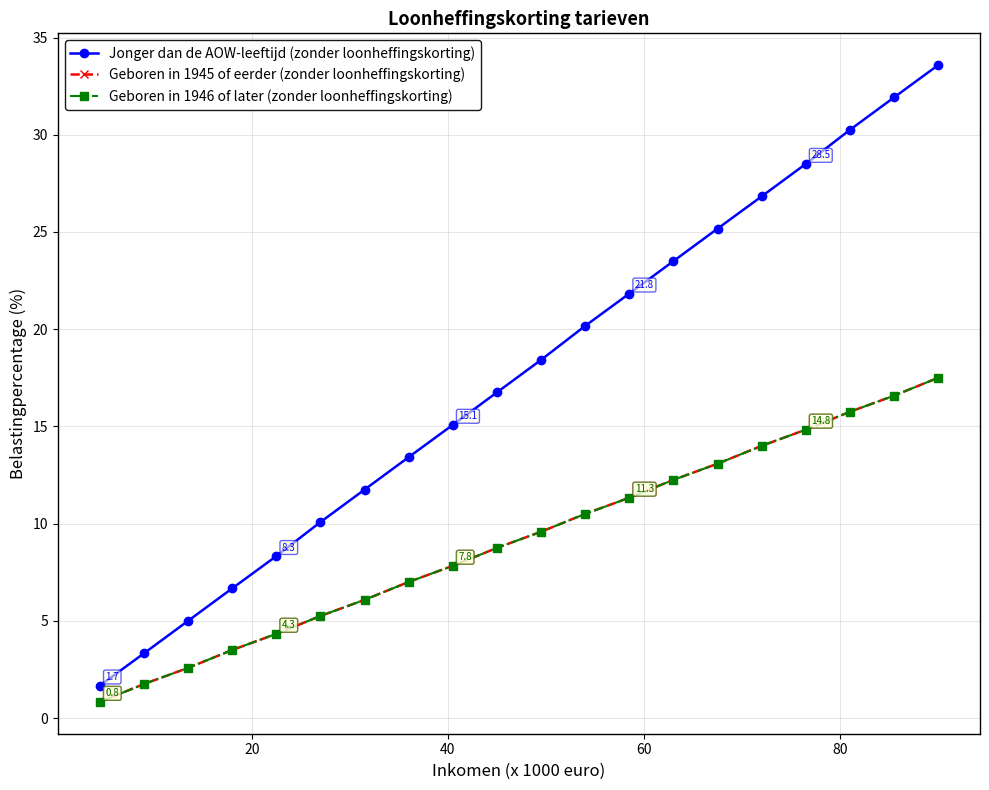

True or false: Geboren in 1945 of eerder (zonder loonheffingskorting) and Jonger dan de AOW-leeftijd (zonder loonheffingskorting) cross at least once.

False